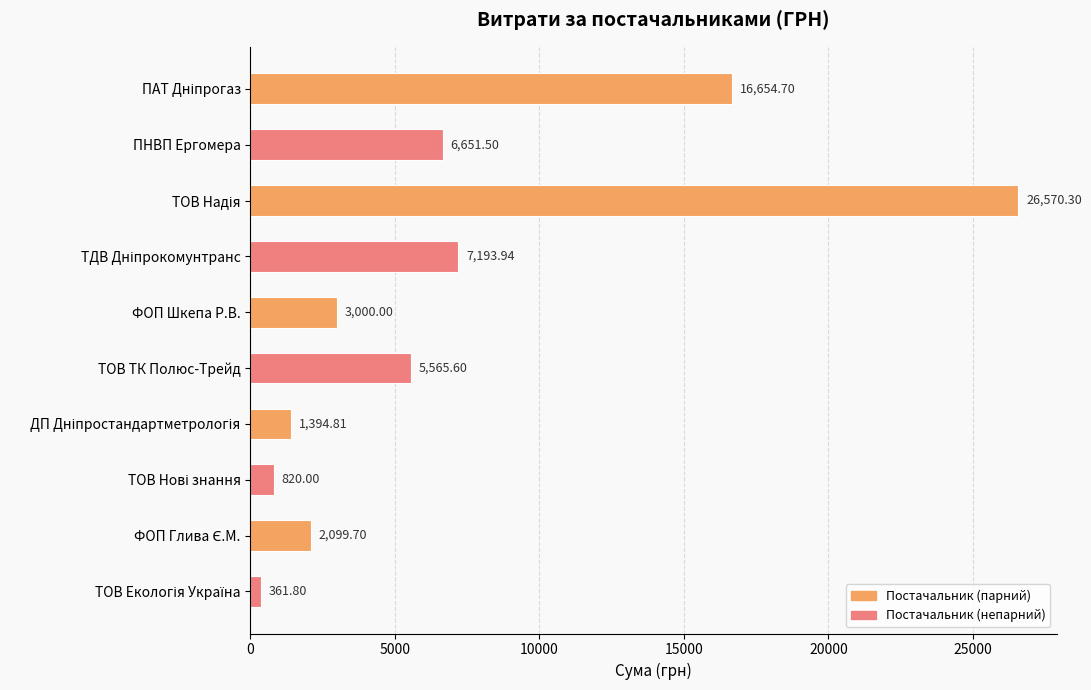

What is the sum of all values?

70312.4